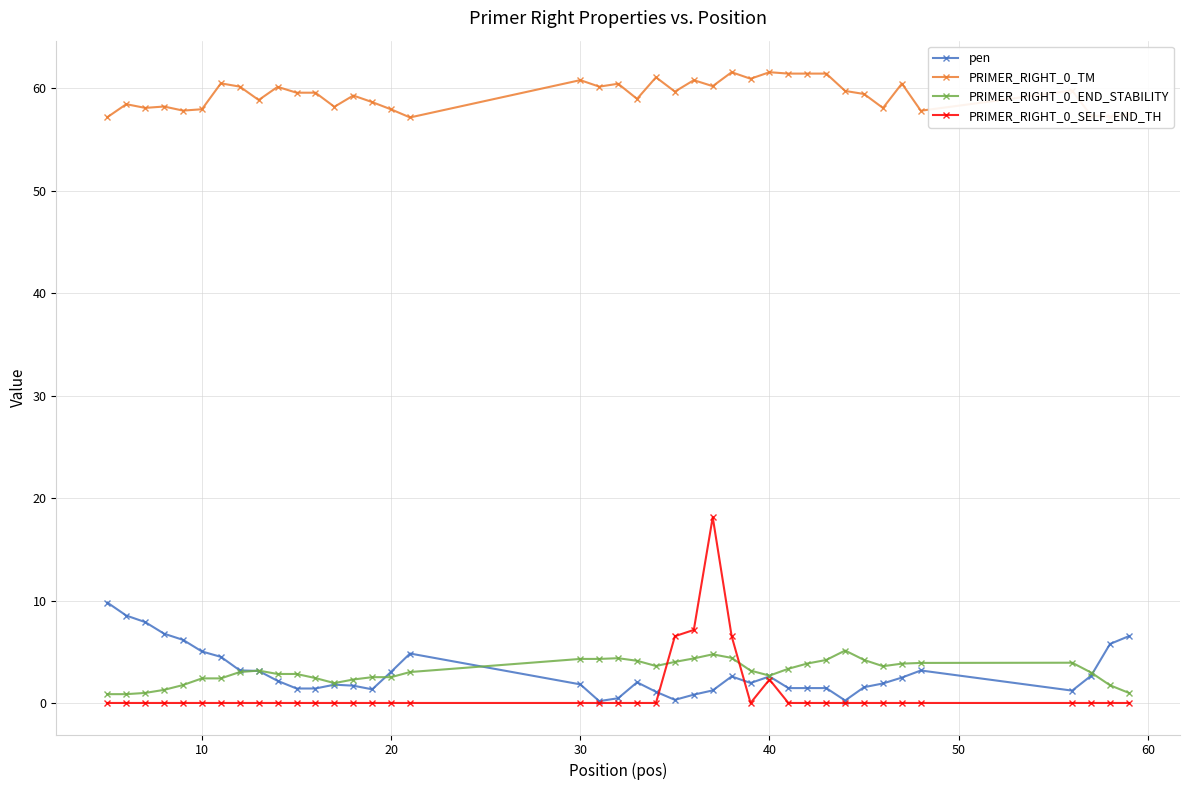

Which series has the largest range (max minus min)?

PRIMER_RIGHT_0_SELF_END_TH